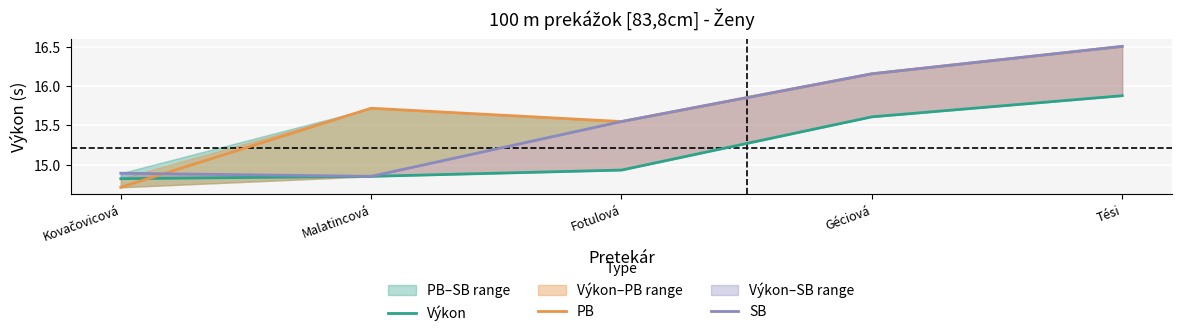

Which series has the widest spread of values?

PB